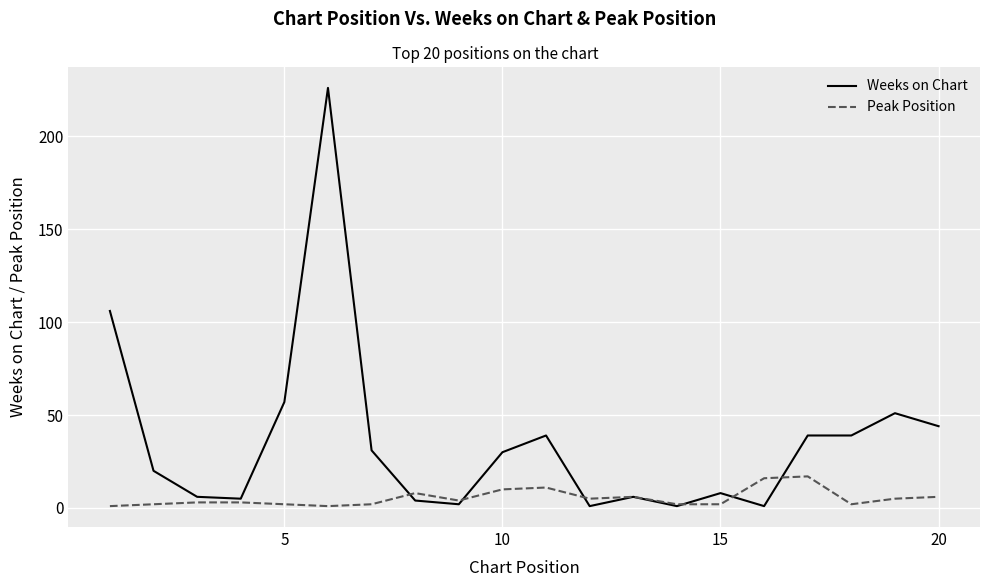

Which series has the largest total across all categories?

Weeks on Chart